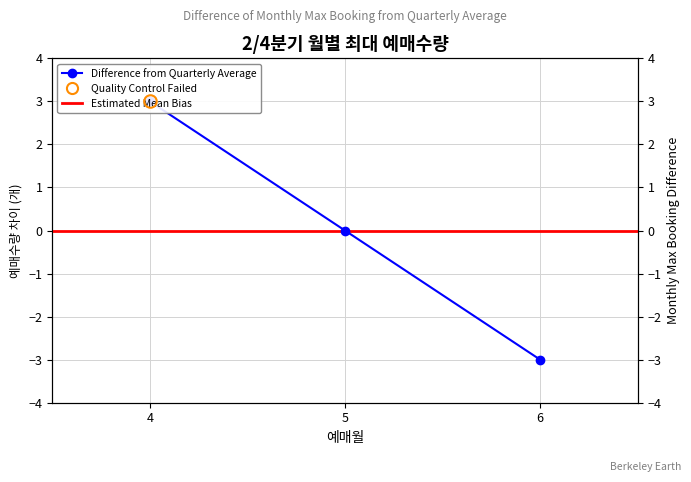

Rank the categories by value from lowest to highest.

6, 5, 4